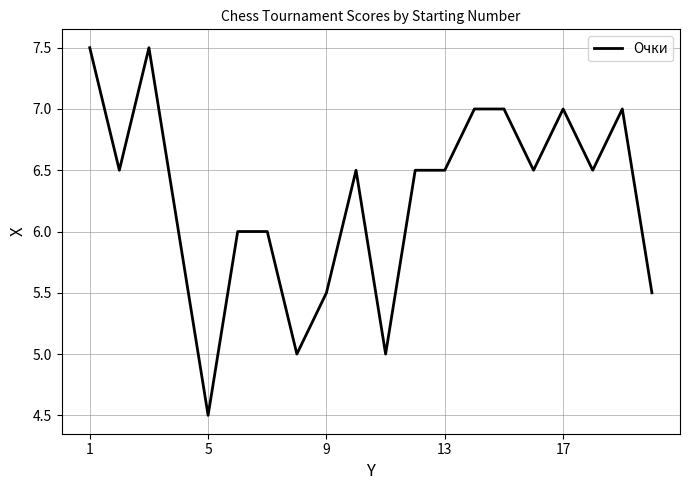

What is the maximum value shown in the chart?

7.5